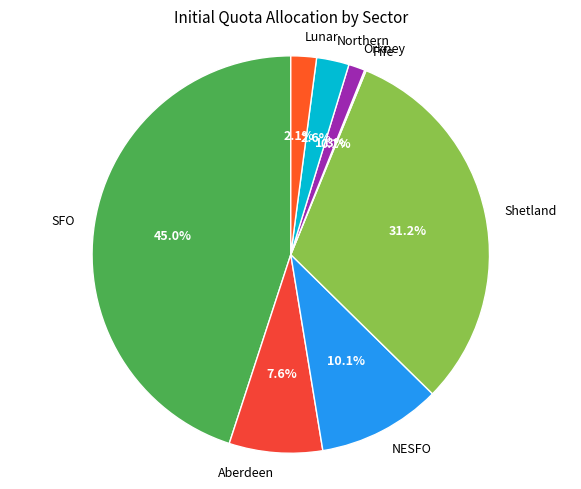

Is Lunar the majority of the pie?

No